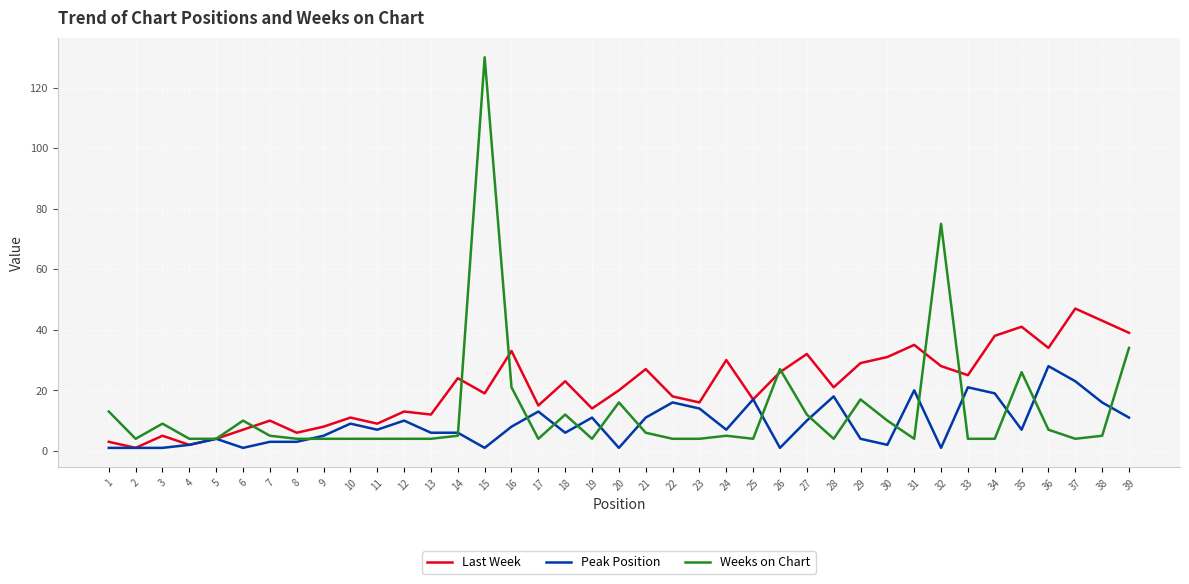

Which series ends up on top after the final intersection of Weeks on Chart and Peak Position?

Weeks on Chart